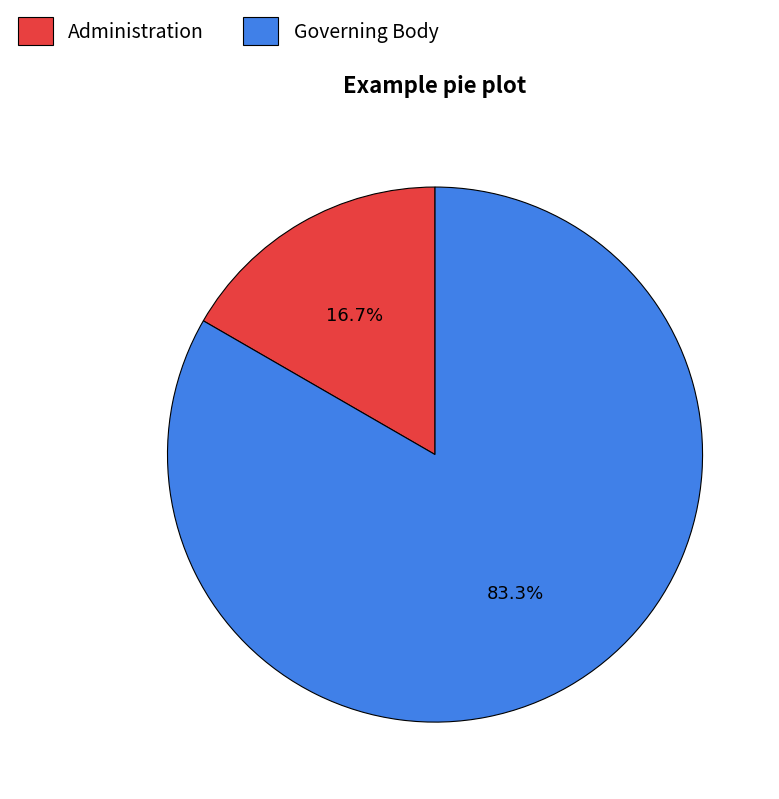

What is the ratio of the value at Administration to the value at Governing Body?

0.2